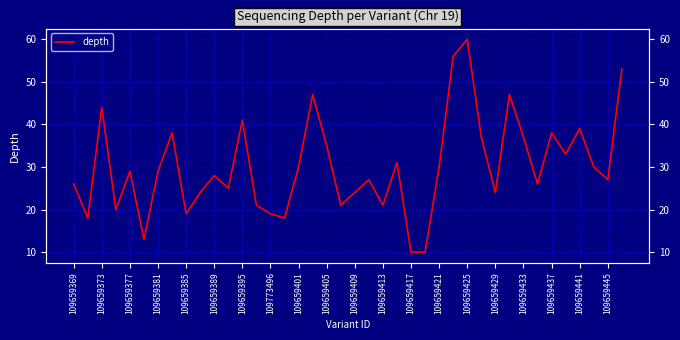

Does the chart display data point markers on the line(s)?

No